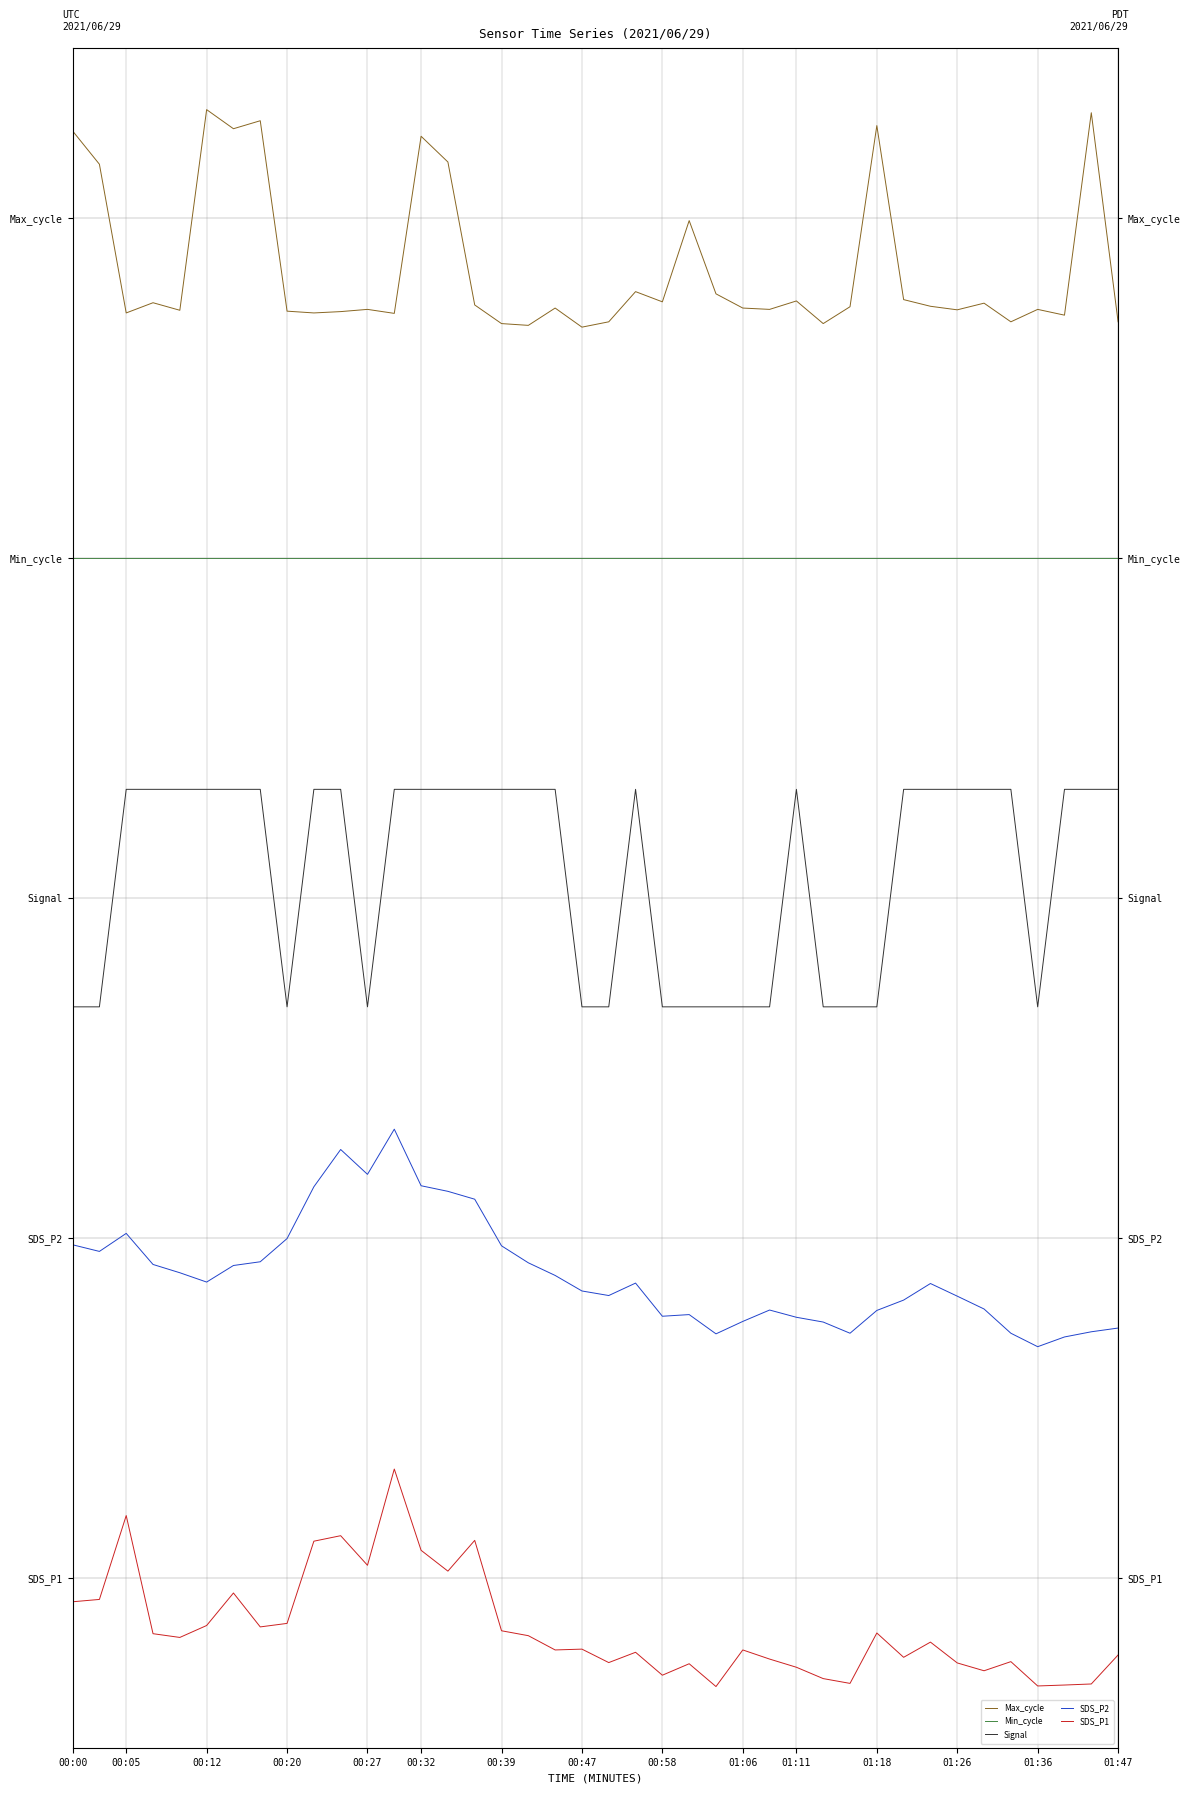

Which category has the lowest value across all series?

24